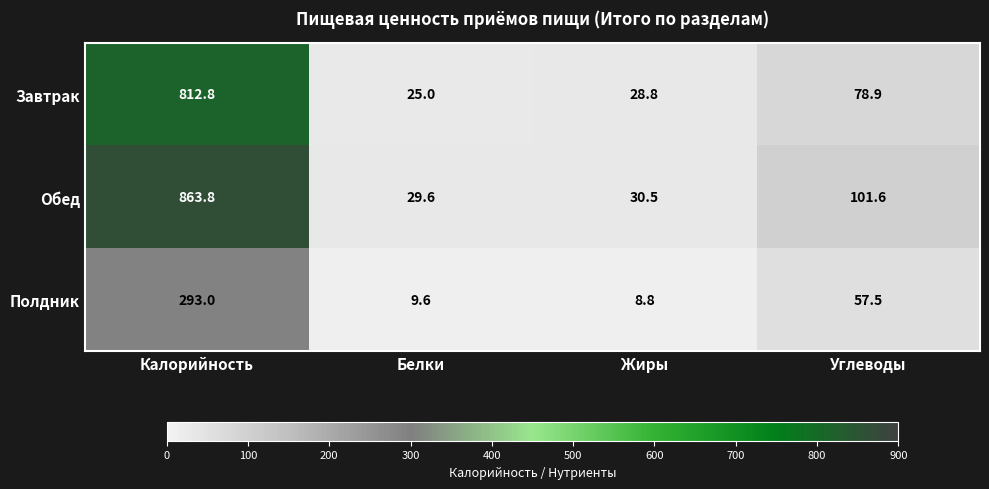

Reading left to right, list all the values displayed in this chart.

Завтрак: 812.8	25.0	28.8	78.9
Обед: 863.8	29.6	30.5	101.6
Полдник: 293.0	9.6	8.8	57.5